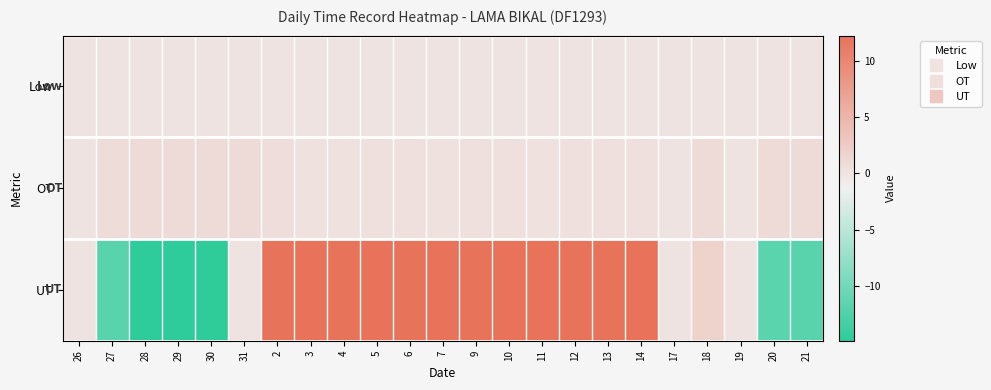

What is the maximum value shown in the chart?

12.3